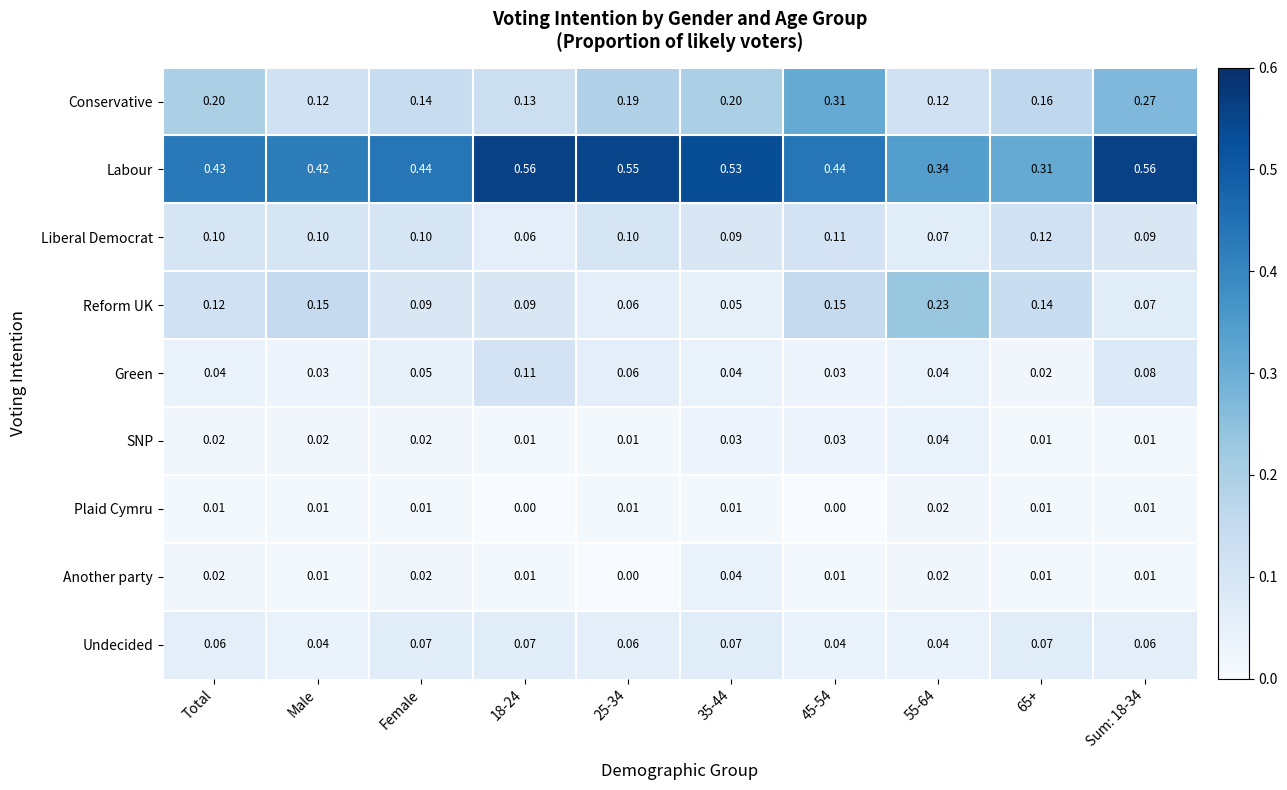

What is the total value across all series at 55-64?

0.9